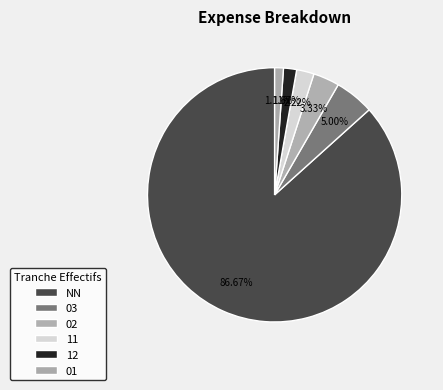

Which has a higher value, 03 or 11?

03